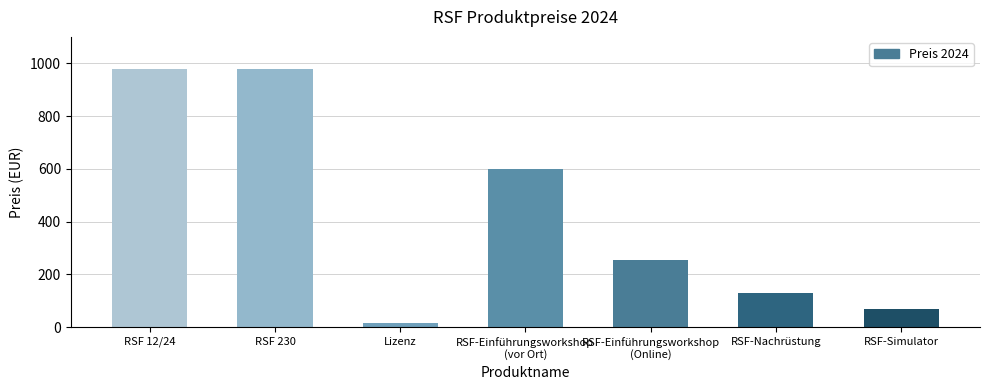

Reading left to right, extract all data points from this chart.

980	980	15	600	255	130	70